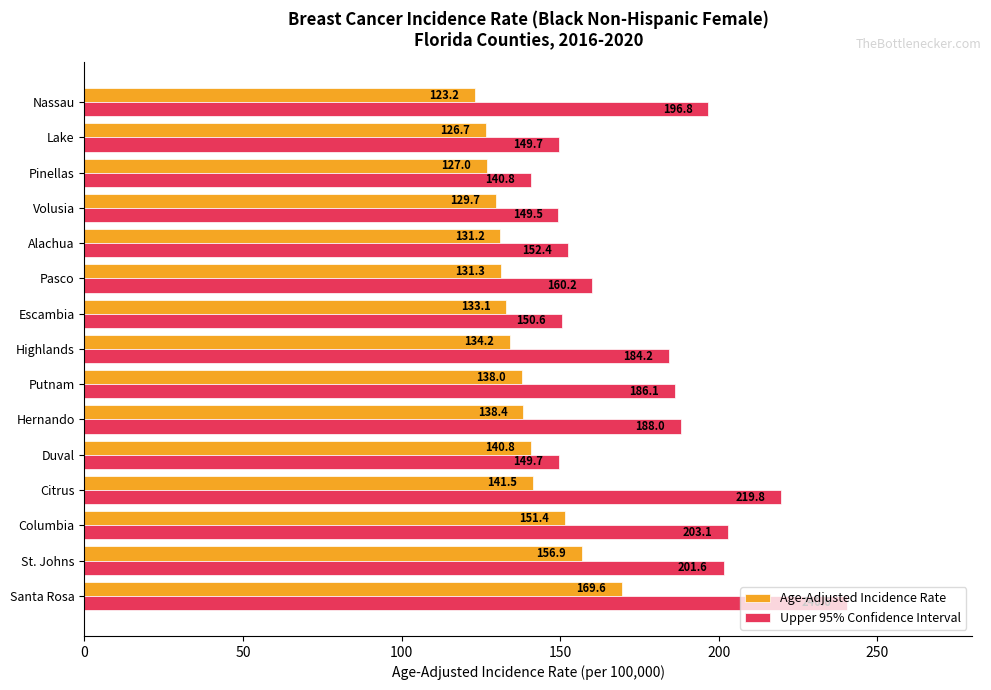

What are all the series names shown in the legend?

Age-Adjusted Incidence Rate, Upper 95% Confidence Interval